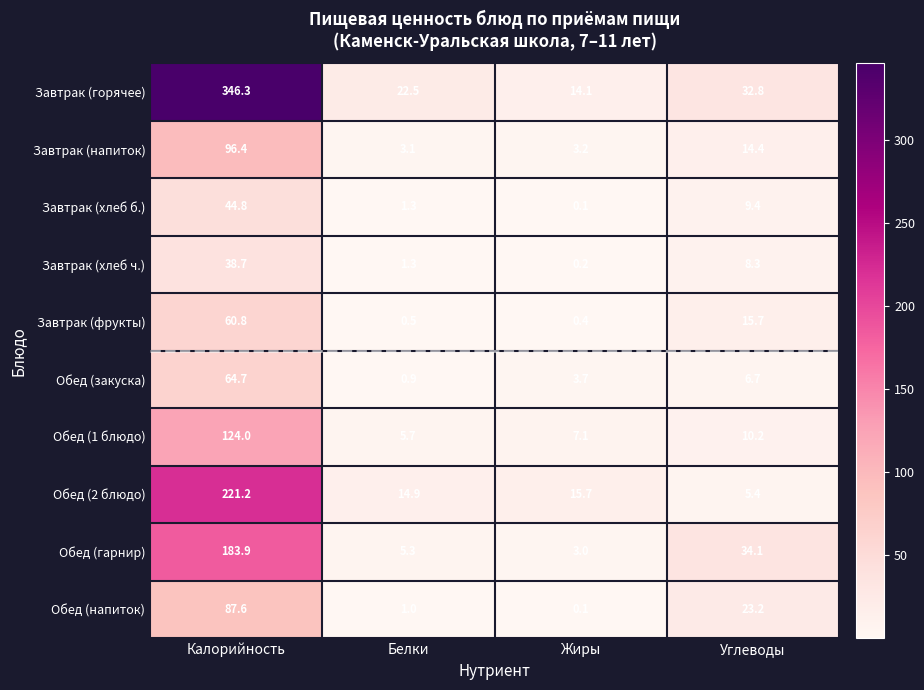

At which category does the chart reach its peak across all series?

Калорийность